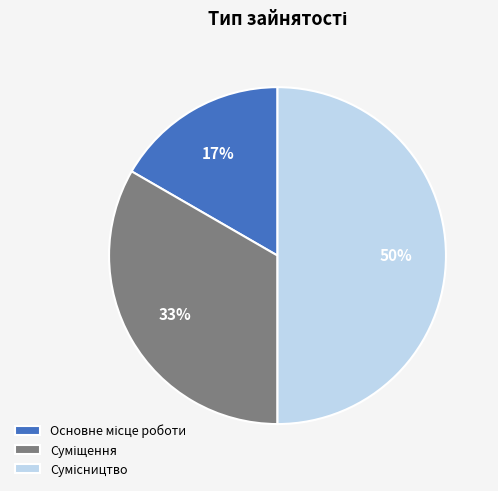

To the nearest percent, what is the difference between the largest and smallest slice percentages?

33%